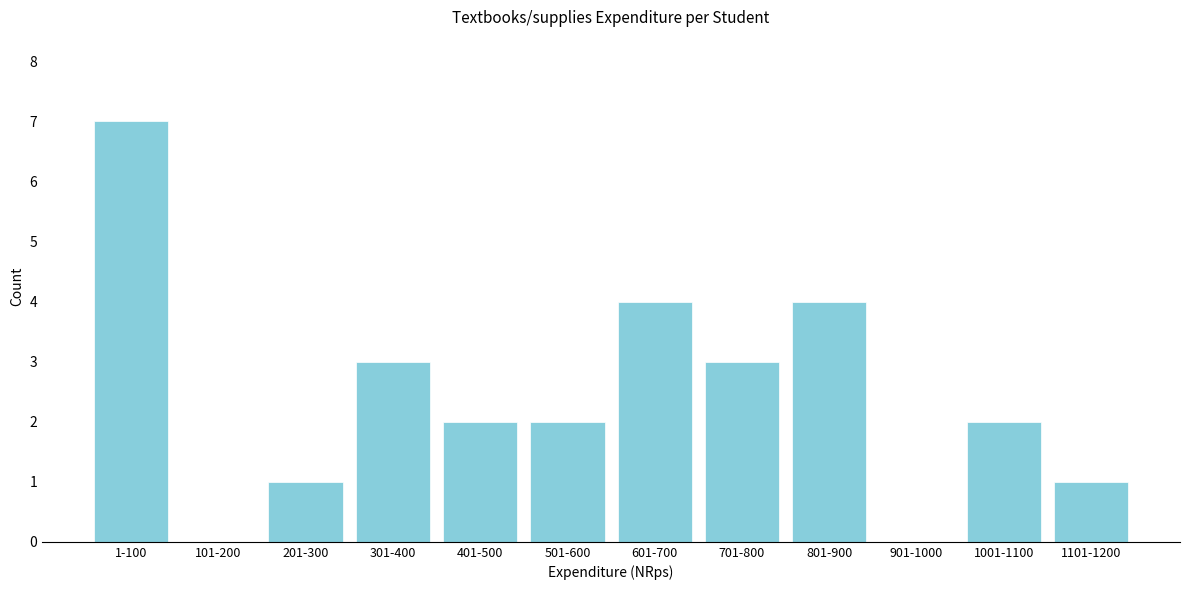

Reading right to left, transcribe all the data shown in this chart.

1101-1200=1	1001-1100=2	901-1000=0	801-900=4	701-800=3	601-700=4	501-600=2	401-500=2	301-400=3	201-300=1	101-200=0	1-100=7